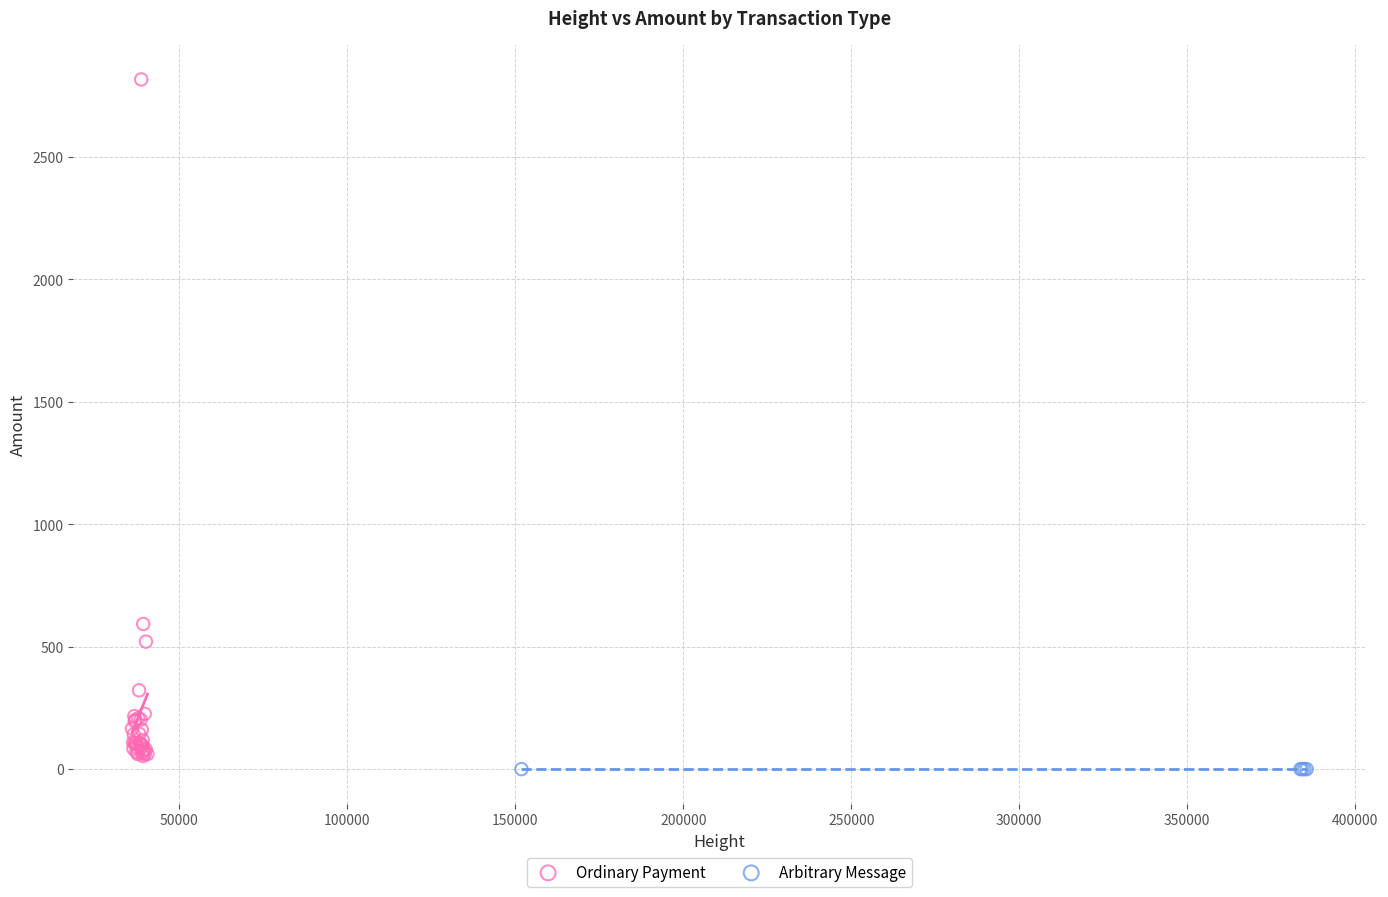

Which series contains the highest Y value?

Ordinary Payment